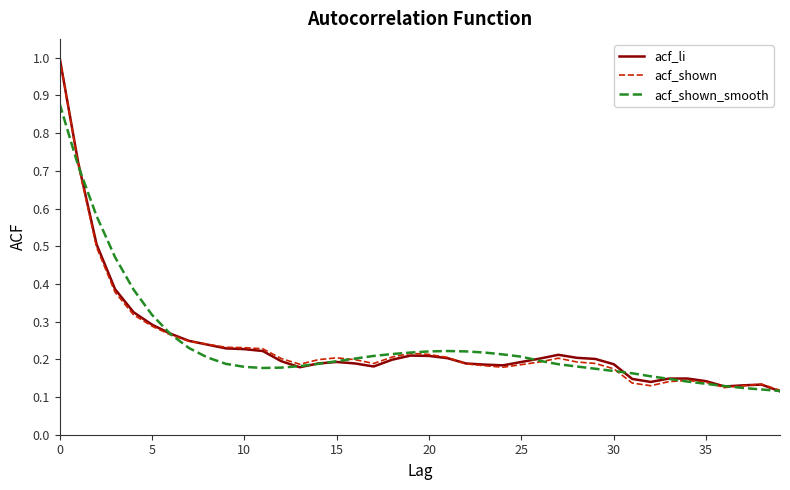

What is the greatest value displayed?

1.0